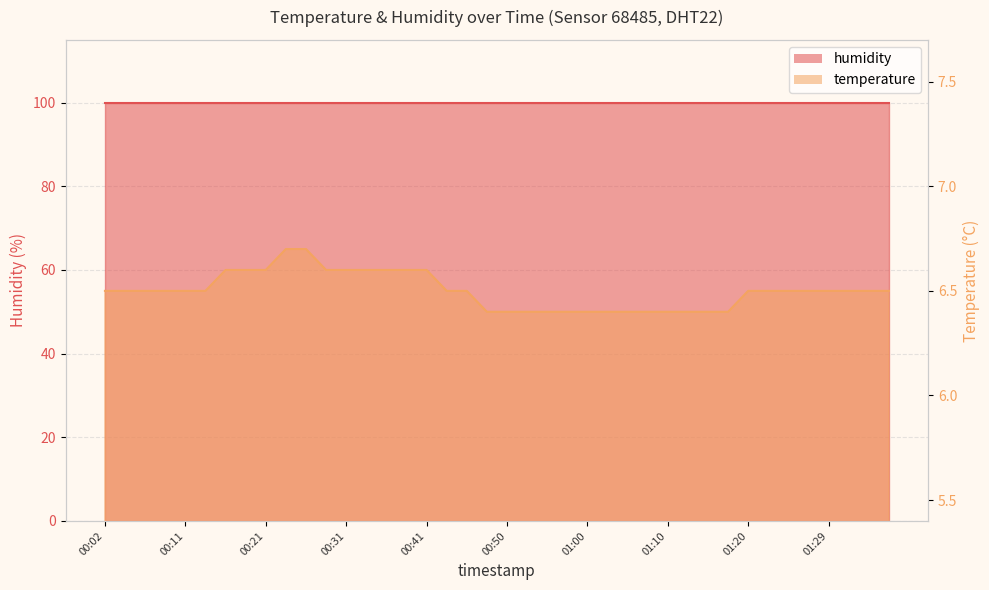

The value at 00:46 is 4.4. True or false?

False